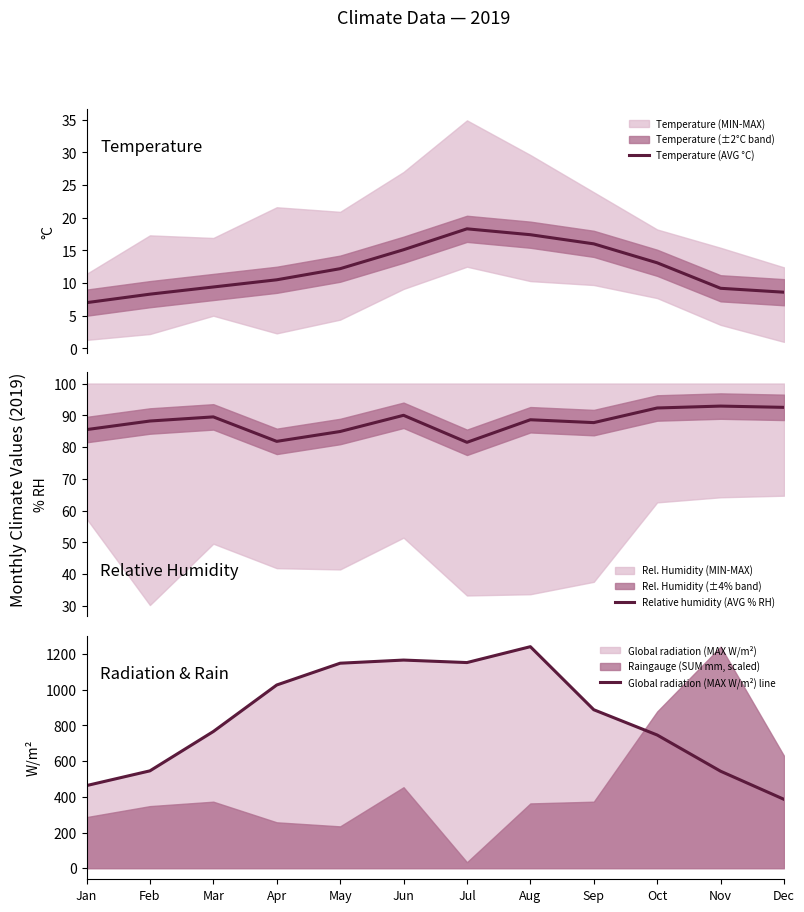

At which label is Global radiation (MAX W/m²) line closest to 813?

Mar